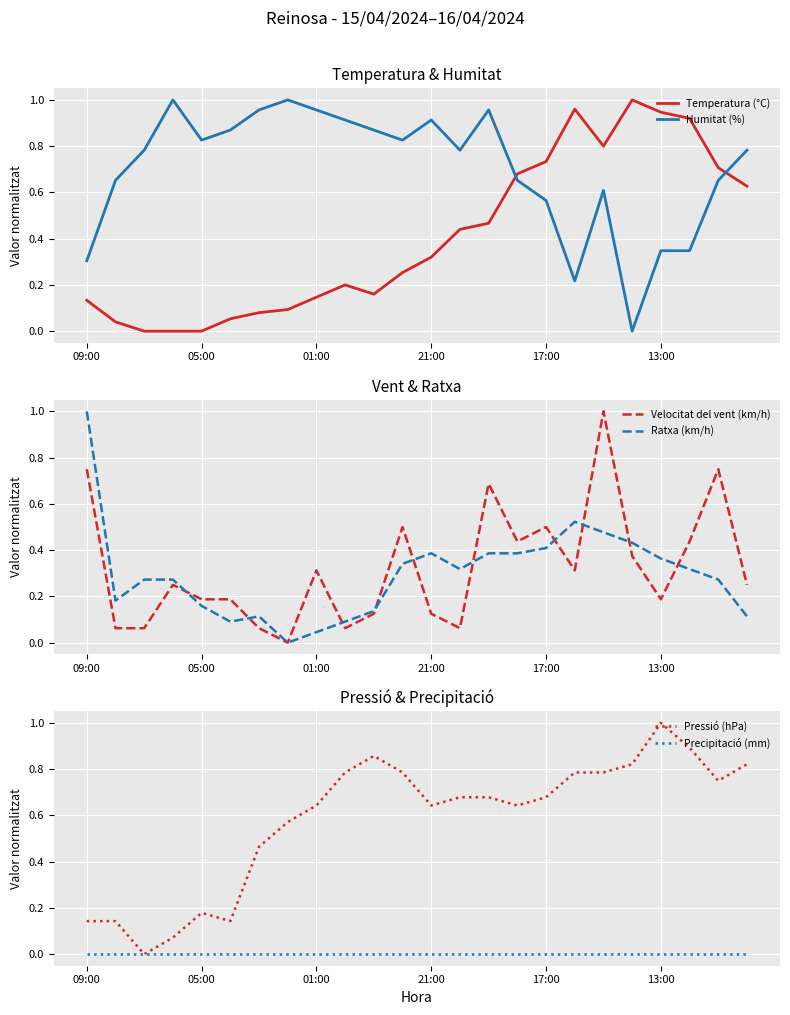

At how many categories does at least one series exceed 0?

24